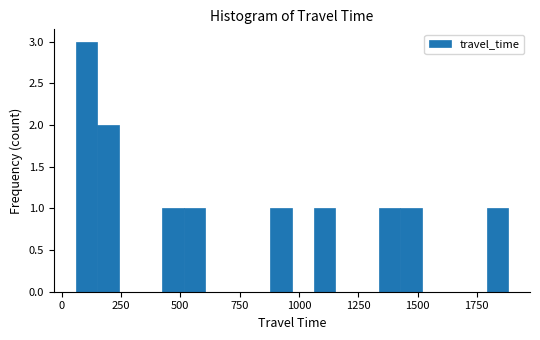

Around what value on the x-axis is the tallest bar? Give the approximate position of its centre, as read against the axis.

100